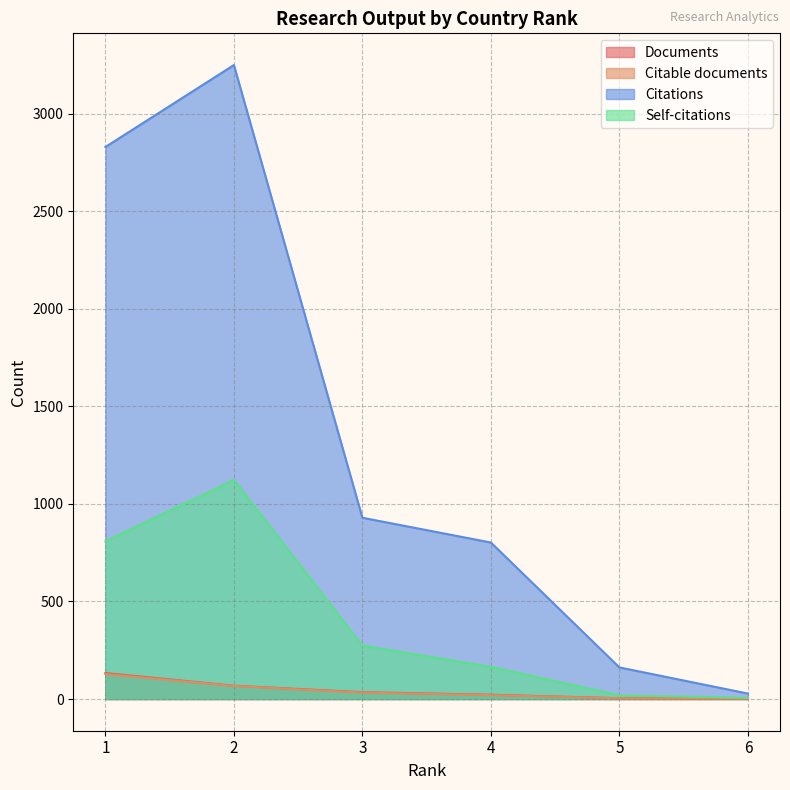

Reading left to right, transcribe all the data shown in this chart.

Documents: 133	68	35	22	4	2
Citable documents: 128	67	33	20	4	2
Citations: 2829	3249	929	802	162	28
Self-citations: 808	1123	274	165	19	6